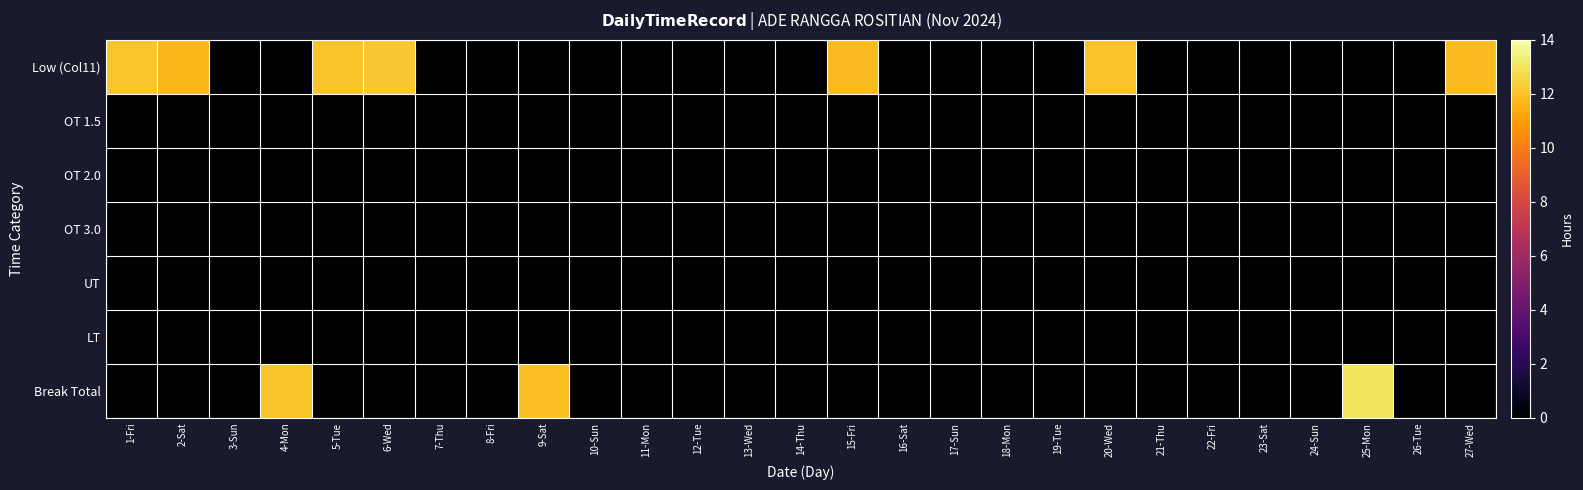

Reading right to left, transcribe all the data shown in this chart.

Low (Col11): 27-Wed=11.8	26-Tue=0.0	25-Mon=0.0	24-Sun=0.0	23-Sat=0.0	22-Fri=0.0	21-Thu=0.0	20-Wed=12.0	19-Tue=0.0	18-Mon=0.0	17-Sun=0.0	16-Sat=0.0	15-Fri=11.8	14-Thu=0.0	13-Wed=0.0	12-Tue=0.0	11-Mon=0.0	10-Sun=0.0	9-Sat=0.0	8-Fri=0.0	7-Thu=0.0	6-Wed=12.2	5-Tue=12.0	4-Mon=0.0	3-Sun=0.0	2-Sat=11.7	1-Fri=12.1
OT 1.5: 27-Wed=0.0	26-Tue=0.0	25-Mon=0.0	24-Sun=0.0	23-Sat=0.0	22-Fri=0.0	21-Thu=0.0	20-Wed=0.0	19-Tue=0.0	18-Mon=0.0	17-Sun=0.0	16-Sat=0.0	15-Fri=0.0	14-Thu=0.0	13-Wed=0.0	12-Tue=0.0	11-Mon=0.0	10-Sun=0.0	9-Sat=0.0	8-Fri=0.0	7-Thu=0.0	6-Wed=0.0	5-Tue=0.0	4-Mon=0.0	3-Sun=0.0	2-Sat=0.0	1-Fri=0.0
OT 2.0: 27-Wed=0.0	26-Tue=0.0	25-Mon=0.0	24-Sun=0.0	23-Sat=0.0	22-Fri=0.0	21-Thu=0.0	20-Wed=0.0	19-Tue=0.0	18-Mon=0.0	17-Sun=0.0	16-Sat=0.0	15-Fri=0.0	14-Thu=0.0	13-Wed=0.0	12-Tue=0.0	11-Mon=0.0	10-Sun=0.0	9-Sat=0.0	8-Fri=0.0	7-Thu=0.0	6-Wed=0.0	5-Tue=0.0	4-Mon=0.0	3-Sun=0.0	2-Sat=0.0	1-Fri=0.0
OT 3.0: 27-Wed=0.0	26-Tue=0.0	25-Mon=0.0	24-Sun=0.0	23-Sat=0.0	22-Fri=0.0	21-Thu=0.0	20-Wed=0.0	19-Tue=0.0	18-Mon=0.0	17-Sun=0.0	16-Sat=0.0	15-Fri=0.0	14-Thu=0.0	13-Wed=0.0	12-Tue=0.0	11-Mon=0.0	10-Sun=0.0	9-Sat=0.0	8-Fri=0.0	7-Thu=0.0	6-Wed=0.0	5-Tue=0.0	4-Mon=0.0	3-Sun=0.0	2-Sat=0.0	1-Fri=0.0
UT: 27-Wed=0.0	26-Tue=0.0	25-Mon=0.0	24-Sun=0.0	23-Sat=0.0	22-Fri=0.0	21-Thu=0.0	20-Wed=0.0	19-Tue=0.0	18-Mon=0.0	17-Sun=0.0	16-Sat=0.0	15-Fri=0.0	14-Thu=0.0	13-Wed=0.0	12-Tue=0.0	11-Mon=0.0	10-Sun=0.0	9-Sat=0.0	8-Fri=0.0	7-Thu=0.0	6-Wed=0.0	5-Tue=0.0	4-Mon=0.0	3-Sun=0.0	2-Sat=0.0	1-Fri=0.0
LT: 27-Wed=0.0	26-Tue=0.0	25-Mon=0.0	24-Sun=0.0	23-Sat=0.0	22-Fri=0.0	21-Thu=0.0	20-Wed=0.0	19-Tue=0.0	18-Mon=0.0	17-Sun=0.0	16-Sat=0.0	15-Fri=0.0	14-Thu=0.0	13-Wed=0.0	12-Tue=0.0	11-Mon=0.0	10-Sun=0.0	9-Sat=0.0	8-Fri=0.0	7-Thu=0.0	6-Wed=0.0	5-Tue=0.0	4-Mon=0.0	3-Sun=0.0	2-Sat=0.0	1-Fri=0.0
Break Total: 27-Wed=0.0	26-Tue=0.0	25-Mon=13.0	24-Sun=0.0	23-Sat=0.0	22-Fri=0.0	21-Thu=0.0	20-Wed=0.0	19-Tue=0.0	18-Mon=0.0	17-Sun=0.0	16-Sat=0.0	15-Fri=0.0	14-Thu=0.0	13-Wed=0.0	12-Tue=0.0	11-Mon=0.0	10-Sun=0.0	9-Sat=11.9	8-Fri=0.0	7-Thu=0.0	6-Wed=0.0	5-Tue=0.0	4-Mon=12.1	3-Sun=0.0	2-Sat=0.0	1-Fri=0.0